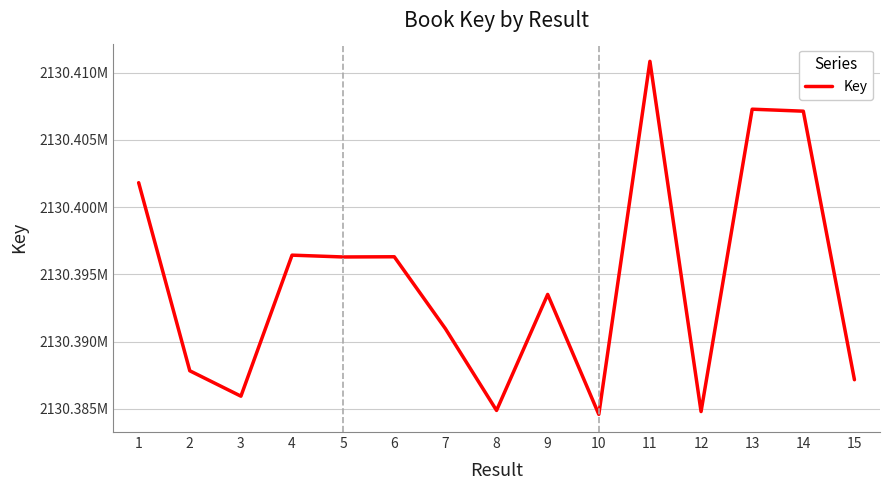

Does the chart display data point markers on the line(s)?

No